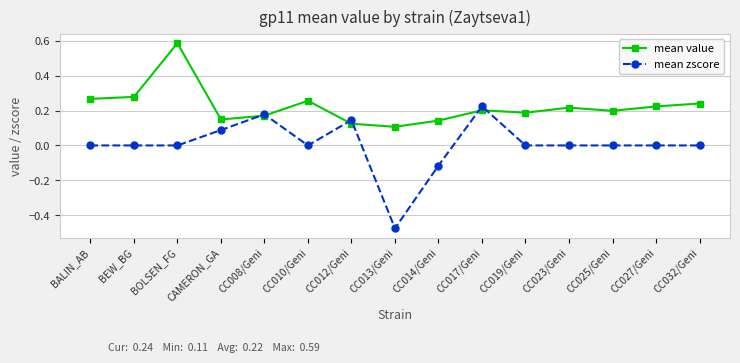

How many lines are shown in the chart?

2